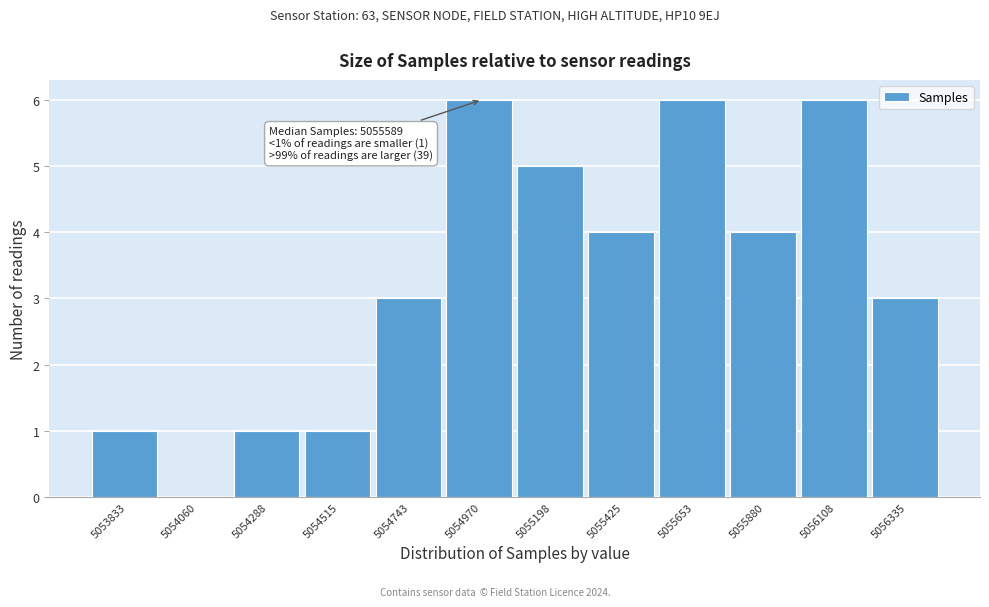

Reading left to right, transcribe all the data shown in this chart.

5053833=1	5054060=0	5054288=1	5054515=1	5054743=3	5054970=6	5055198=5	5055425=4	5055653=6	5055880=4	5056108=6	5056335=3